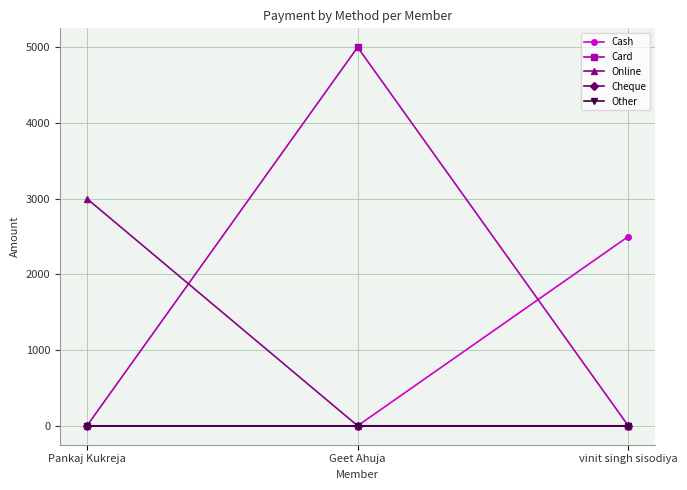

Is this an area chart (filled region under the line)?

No